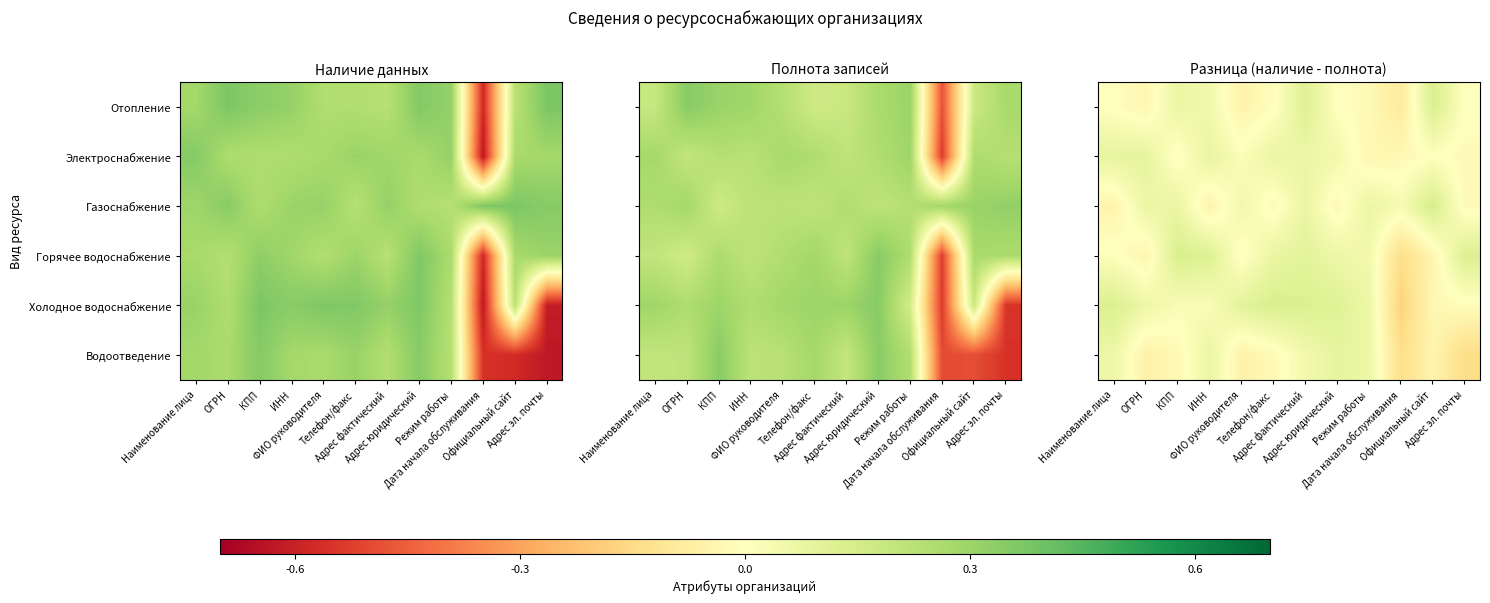

What is the total value across all series at Адрес эл. почты?

-0.1